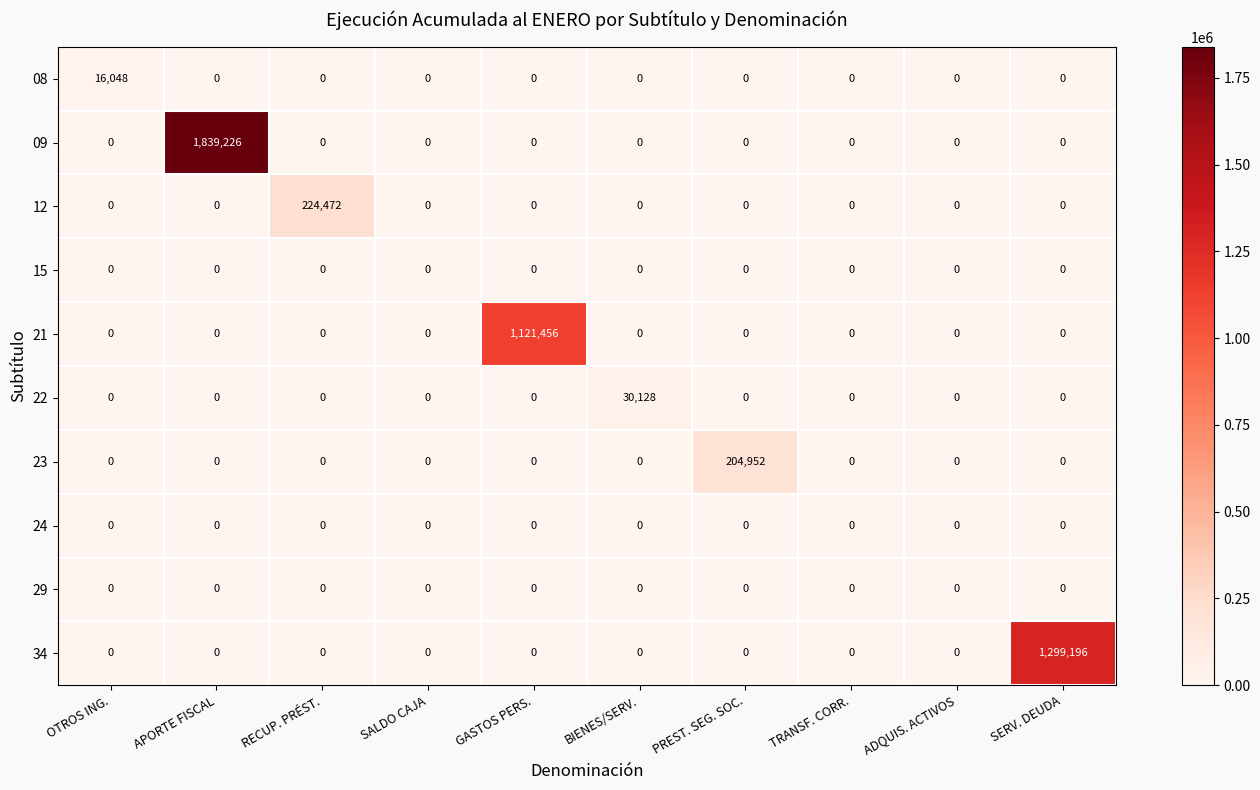

What is the maximum value shown in the chart?

1839226